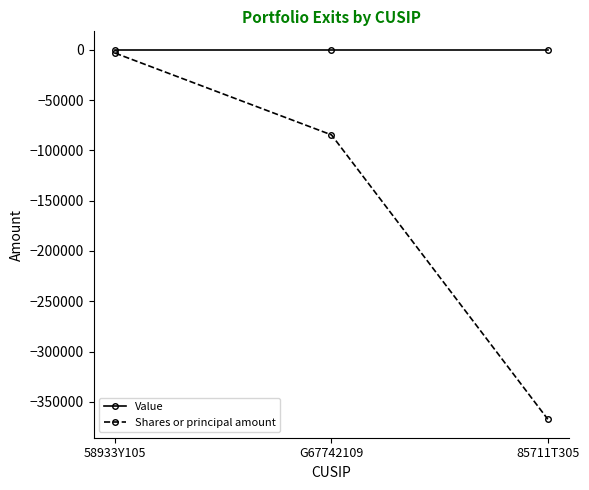

True or false: Shares or principal amount has a value of -367275 at 85711T305.

True